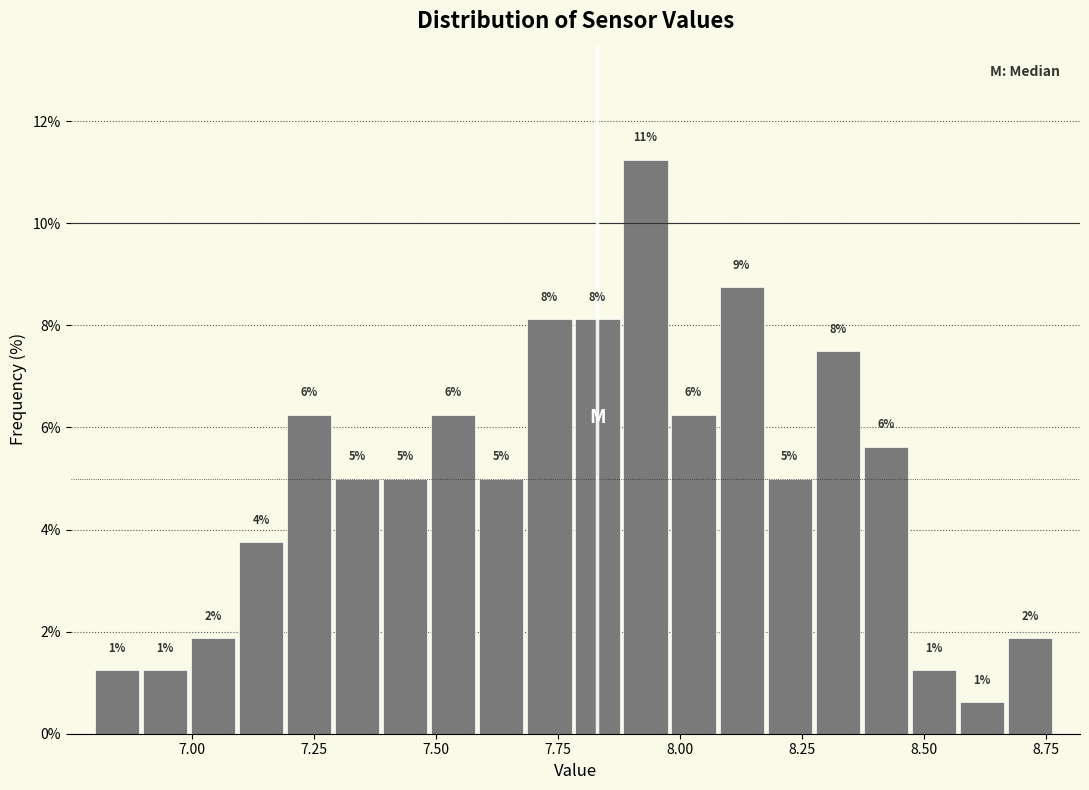

Around what value on the x-axis is the tallest bar? Give the approximate position of its centre, as read against the axis.

7.95